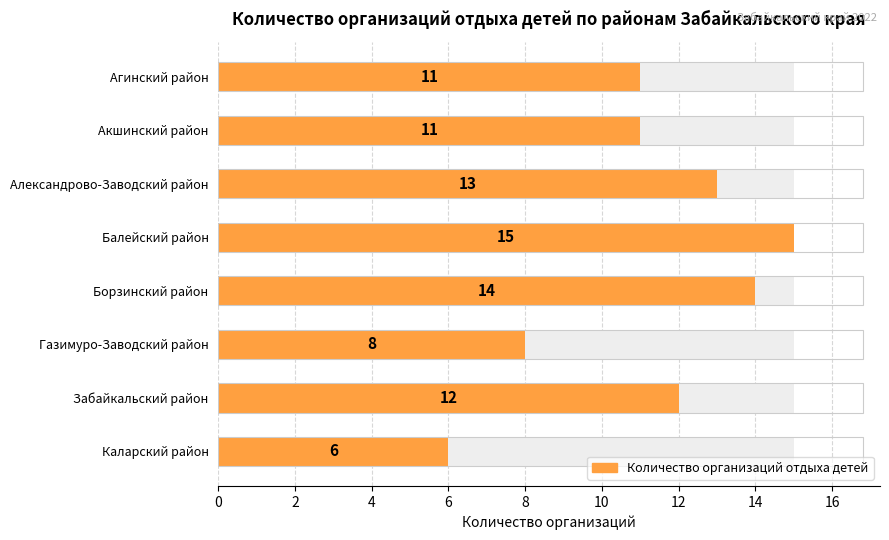

What is the difference between the second highest and second lowest values?

6